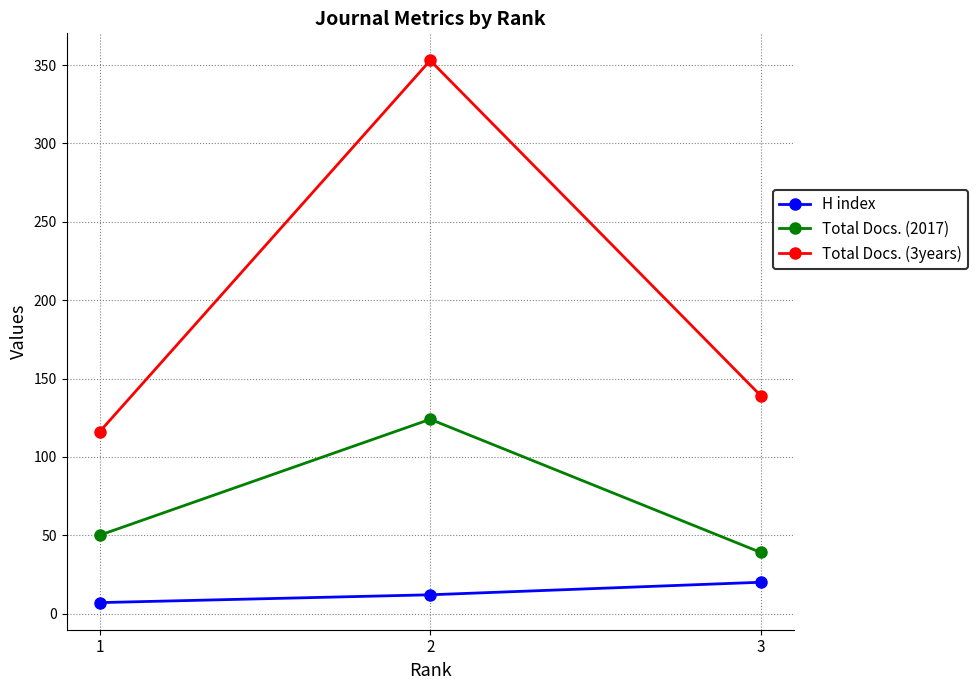

How many lines are shown in the chart?

3